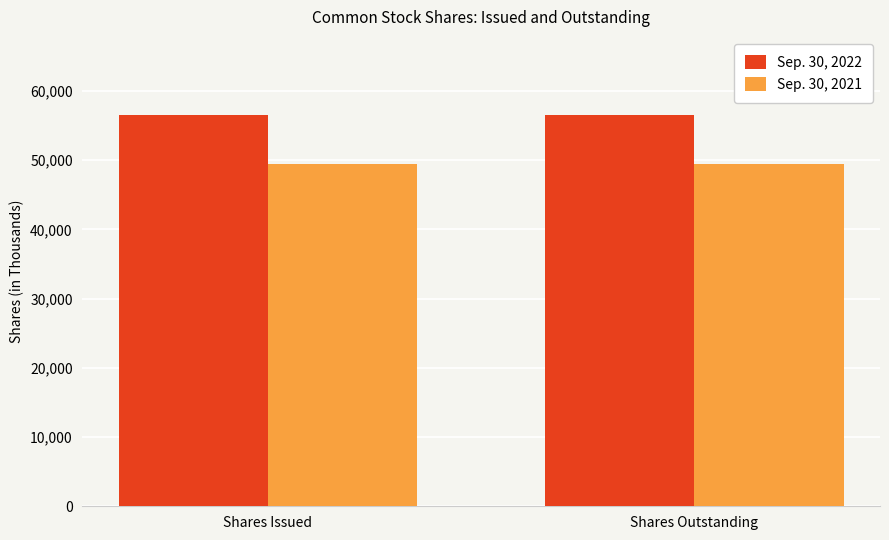

What is the label of the 1st bar from the left?

Shares Issued